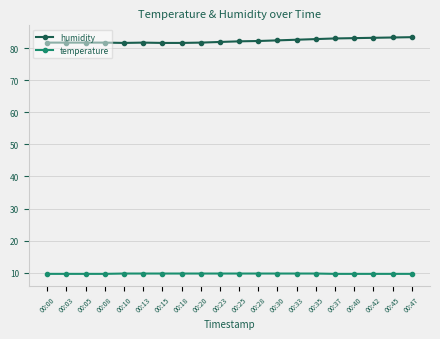

What is the minimum value shown in the chart?

9.6